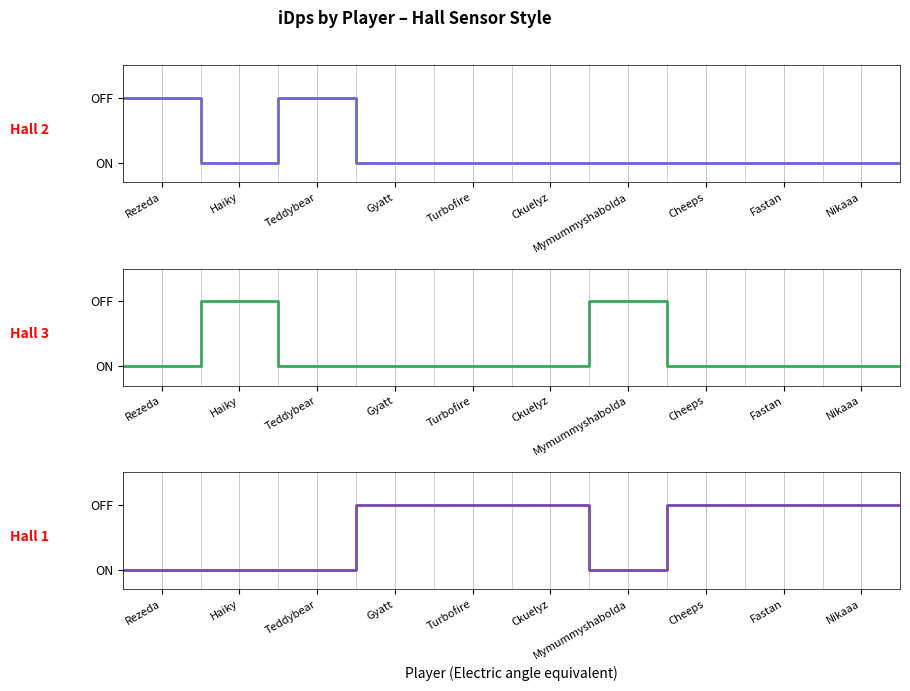

What is the sum of all Hall 3 values?

4